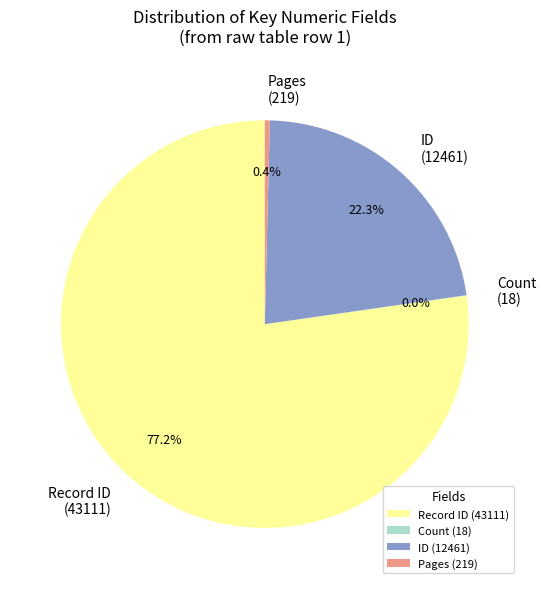

Between Record ID (43111) and Pages (219), which is larger?

Record ID (43111)